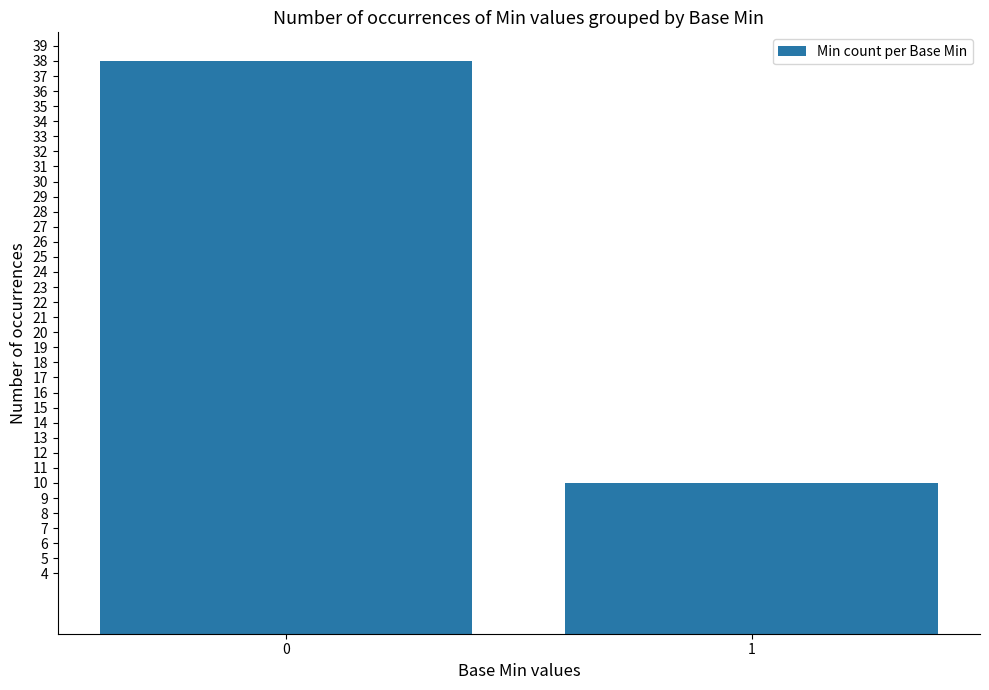

Are the bars grouped side by side (vs. stacked)?

No